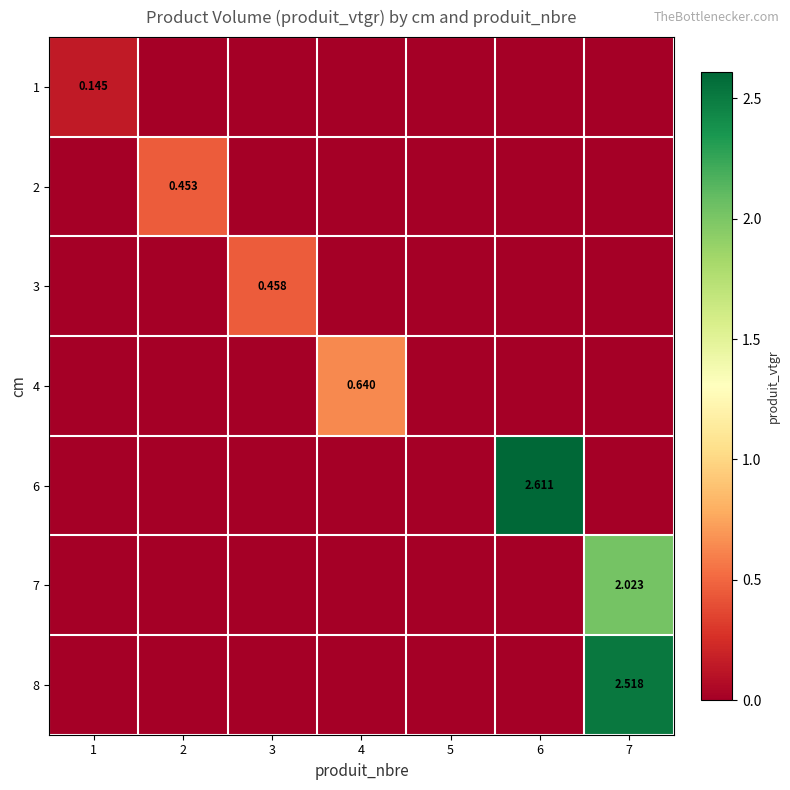

What is the average value of the 8 series?

0.4